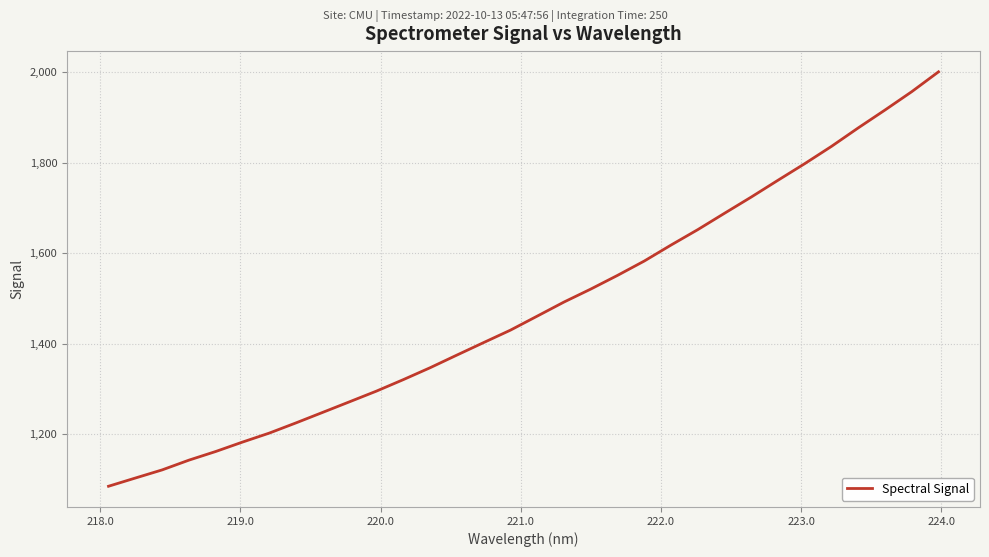

What is the maximum value shown in the chart?

2000.8